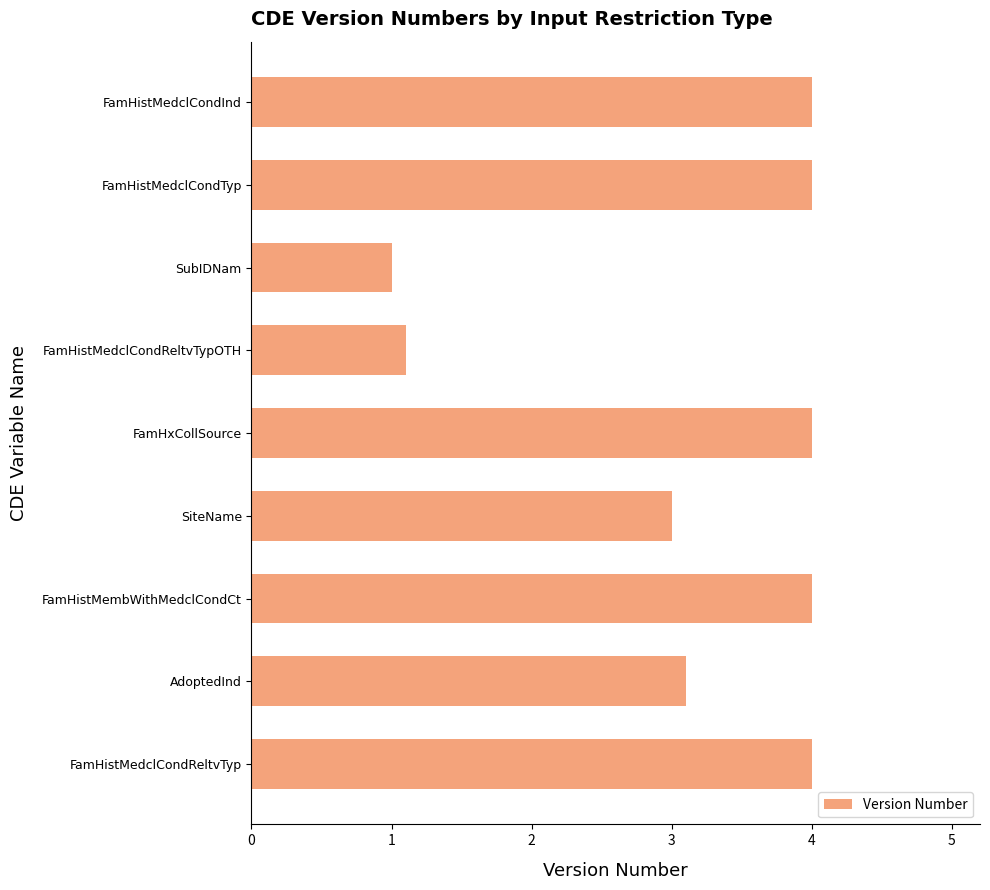

Which category has the lowest value across all series?

SubIDNam